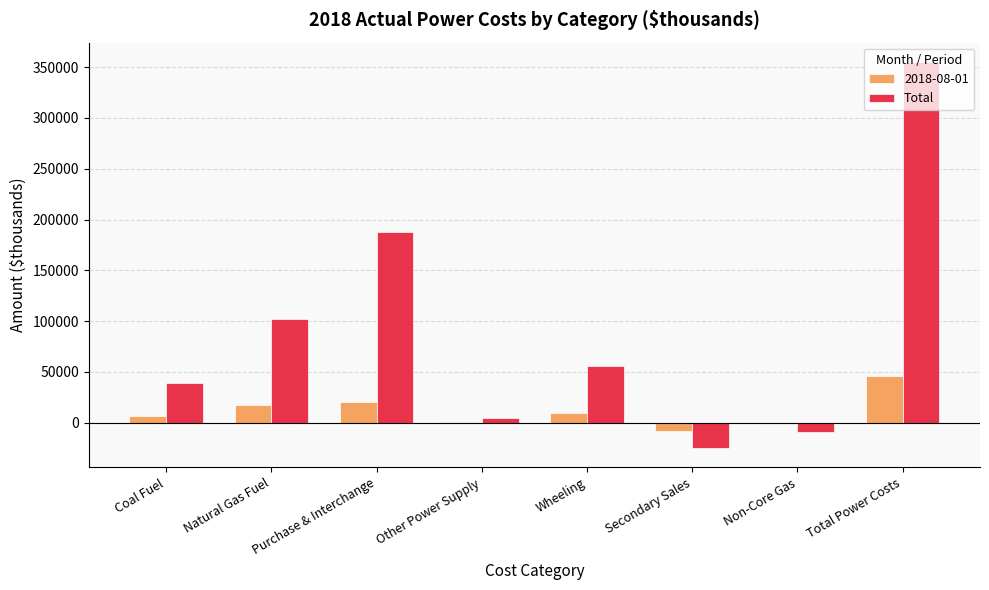

What is the greatest value displayed?

355071.2